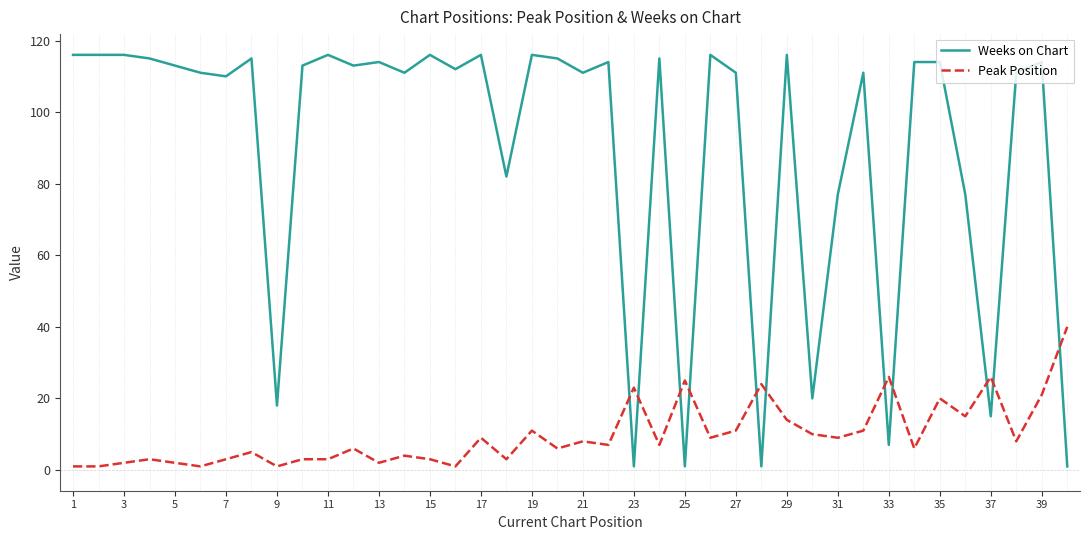

What is the sum of all Weeks on Chart values?

3601